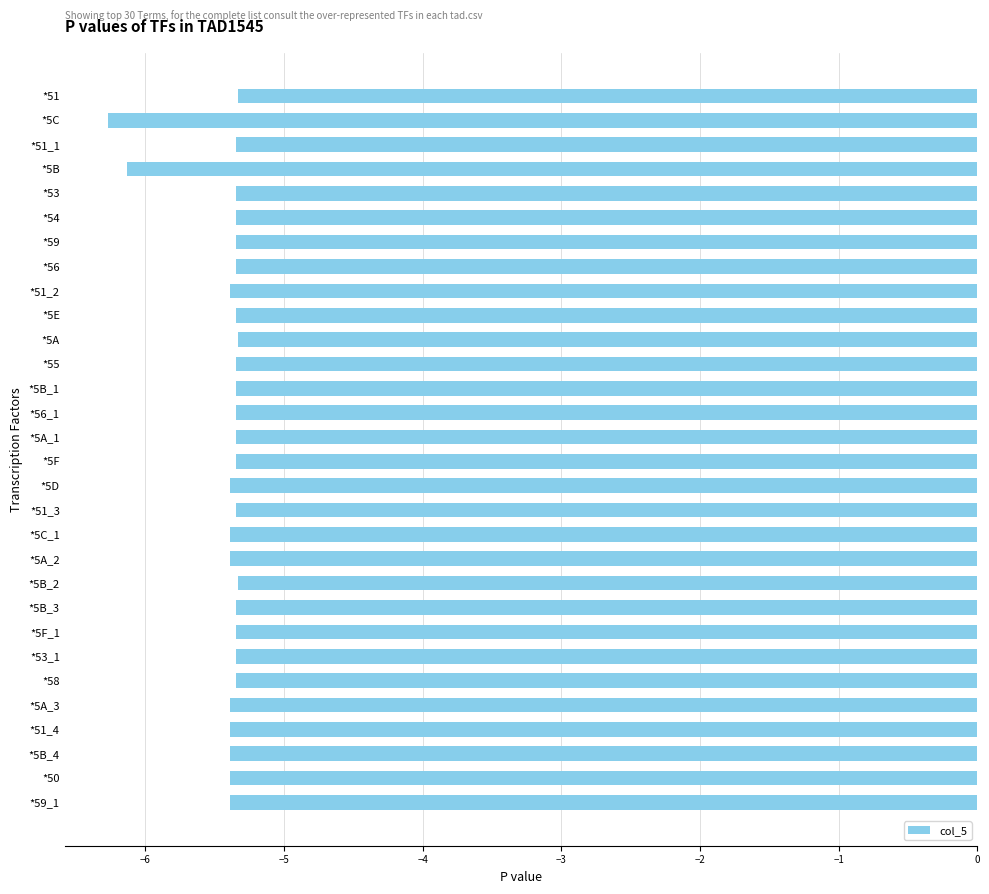

Reading top to bottom, transcribe all the data shown in this chart.

-5.3	-6.3	-5.3	-6.1	-5.3	-5.3	-5.3	-5.3	-5.4	-5.3	-5.3	-5.3	-5.3	-5.3	-5.3	-5.3	-5.4	-5.3	-5.4	-5.4	-5.3	-5.3	-5.3	-5.3	-5.3	-5.4	-5.4	-5.4	-5.4	-5.4